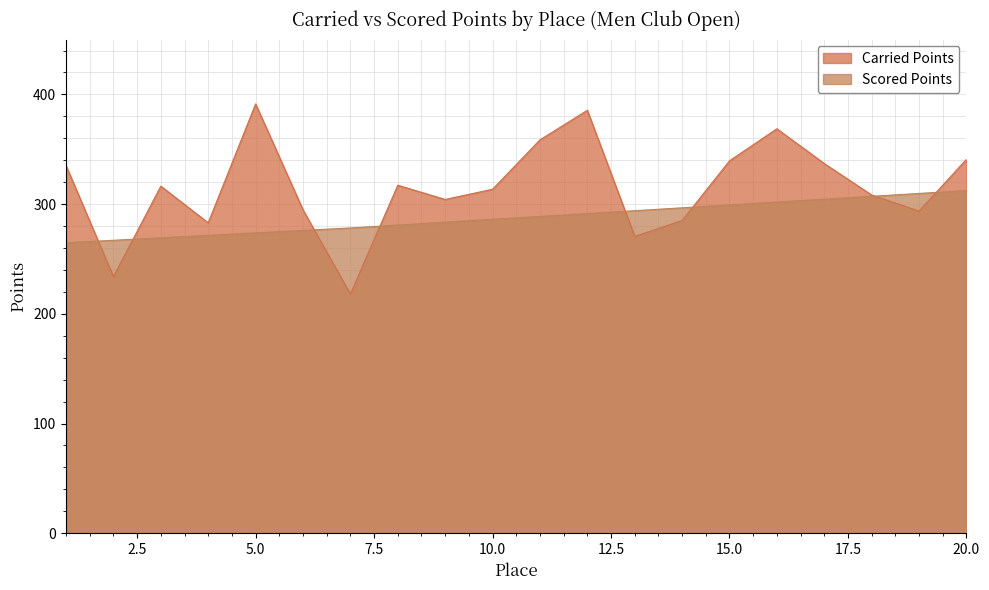

True or false: Scored Points and Carried Points intersect in this chart.

True